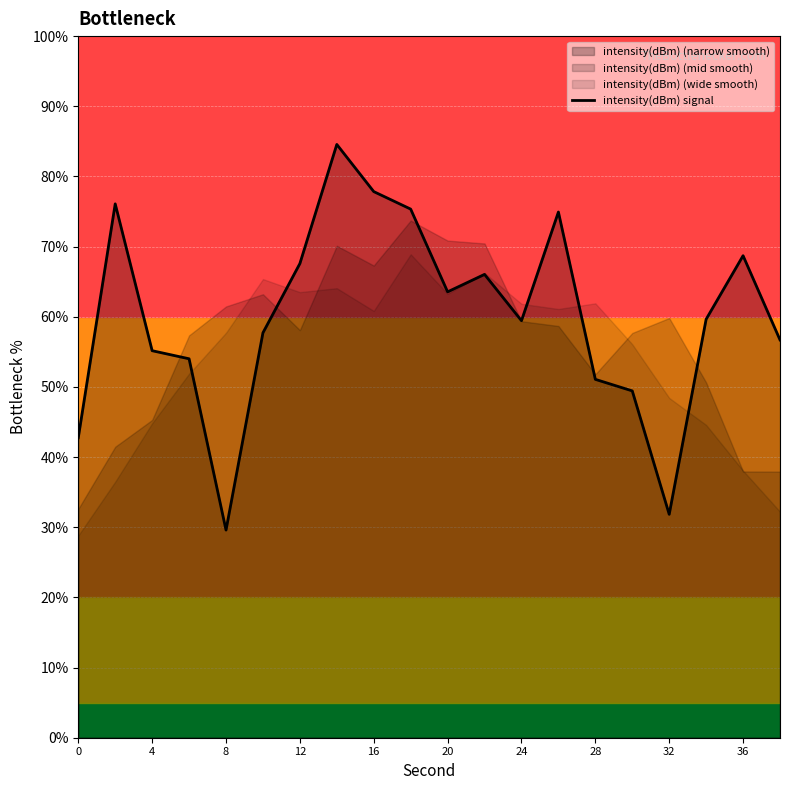

Which category has the lowest value in the intensity(dBm) signal series?

8